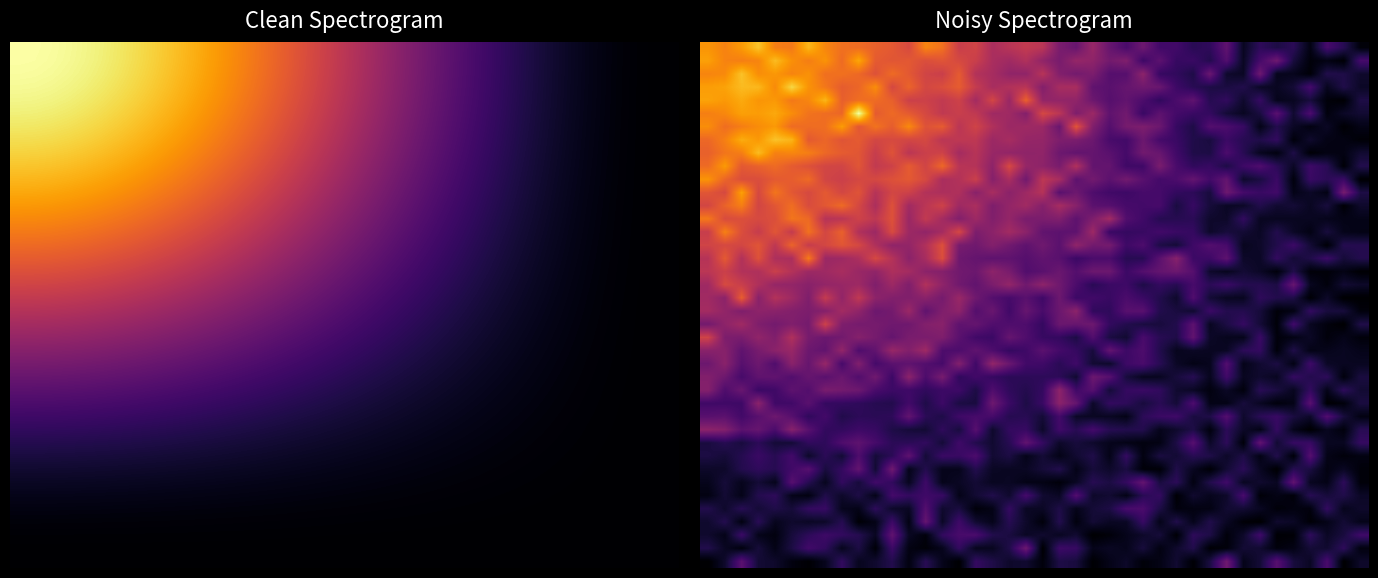

What is the difference between the highest and lowest values at 30?

1.1